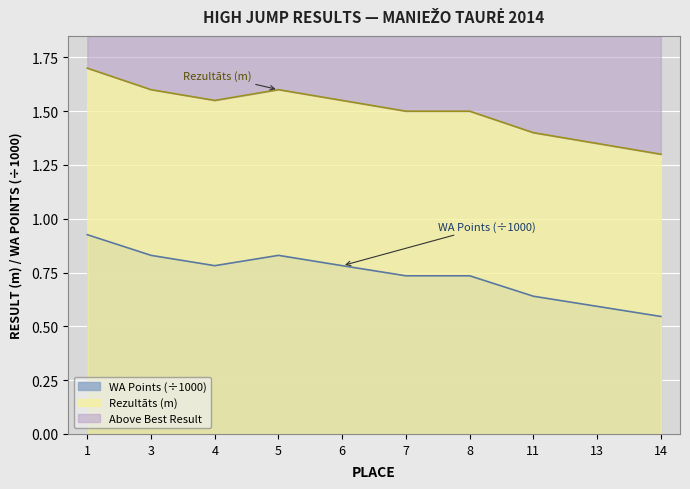

What is the maximum value shown in the chart?

1.7